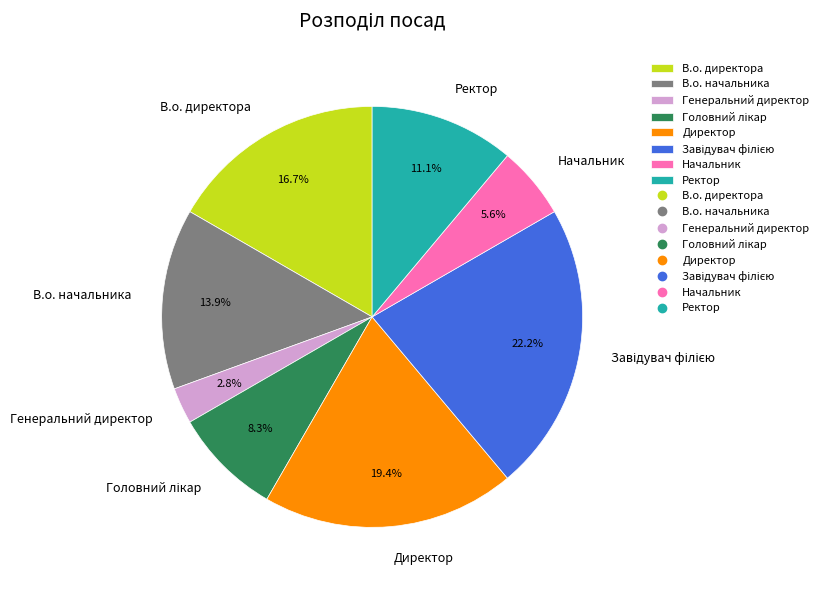

How many slices are in this pie chart?

8